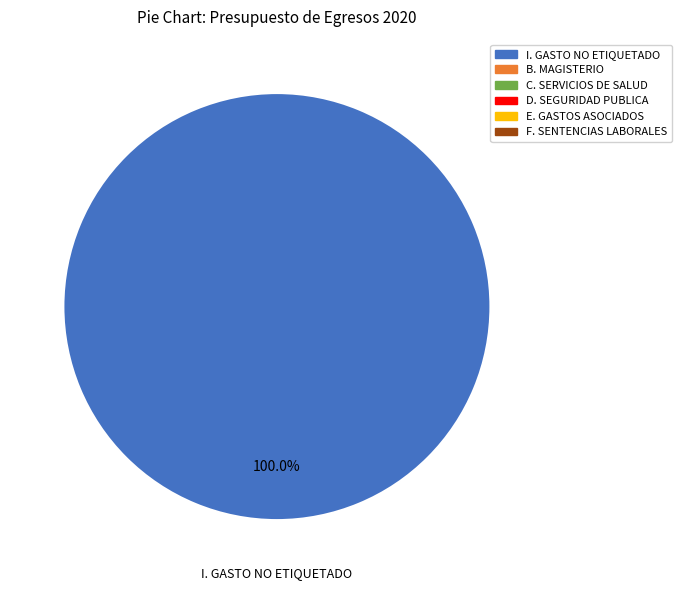

Is there any slice that represents more than half of the pie?

Yes